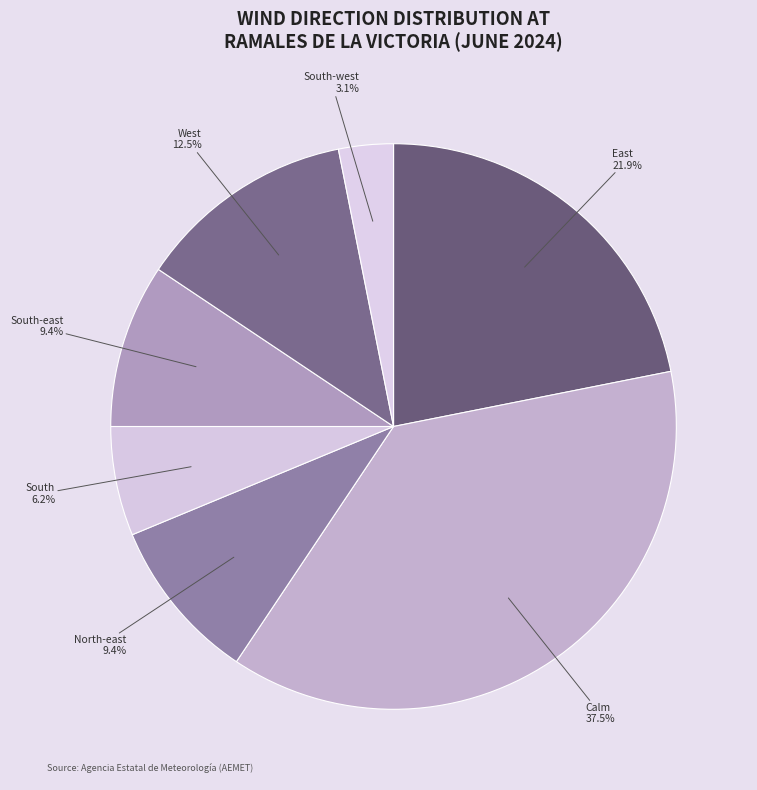

Count the number of slices in the pie.

7